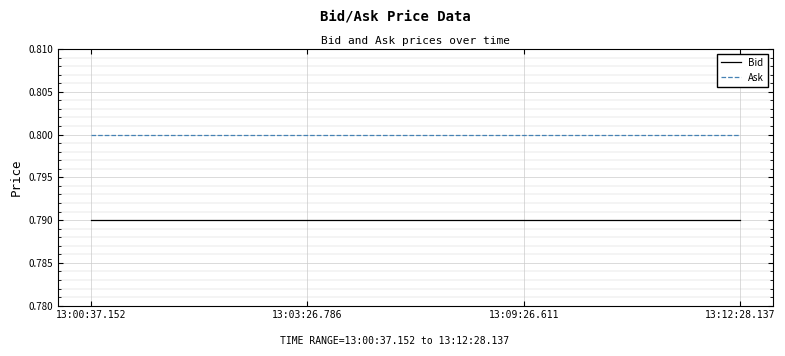

List the series in order of their overall mean, lowest first.

Bid, Ask